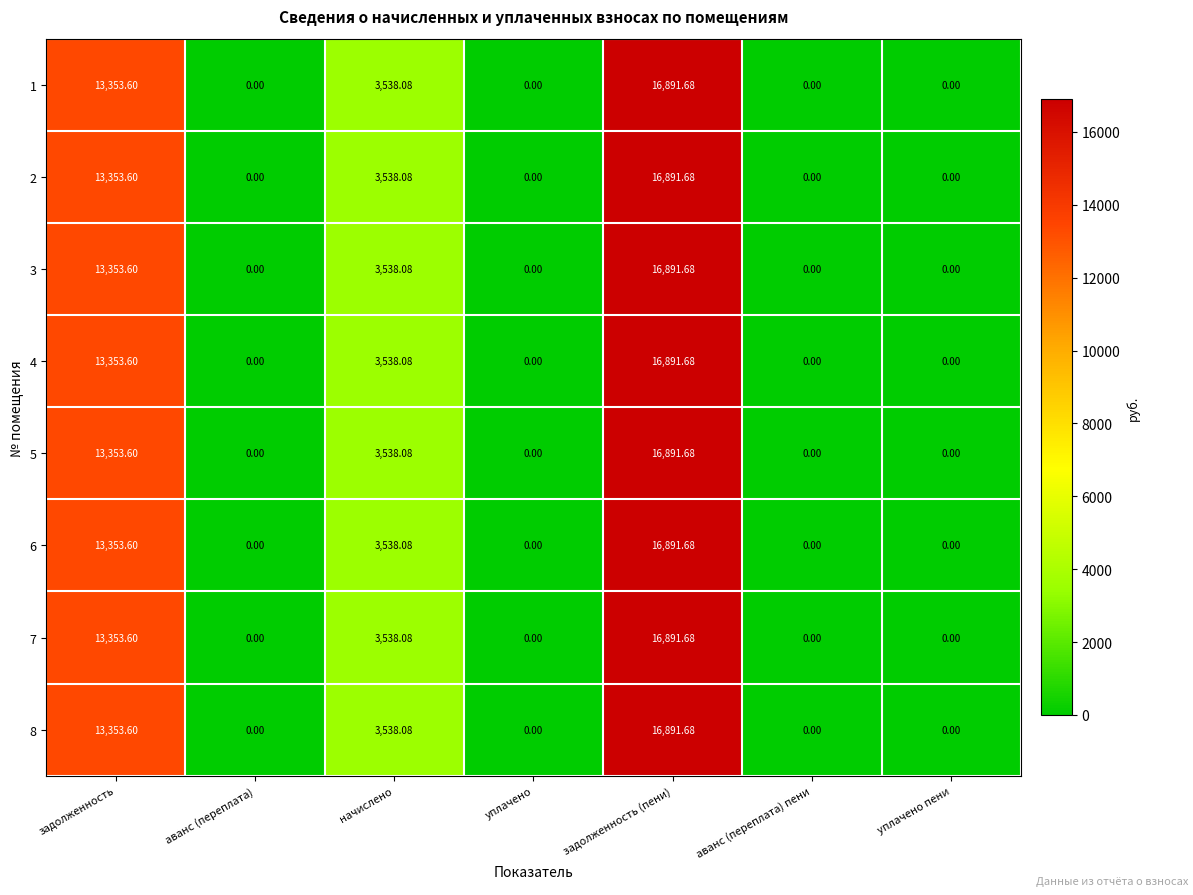

At which category is the sum across all series the highest?

задолженность (пени)